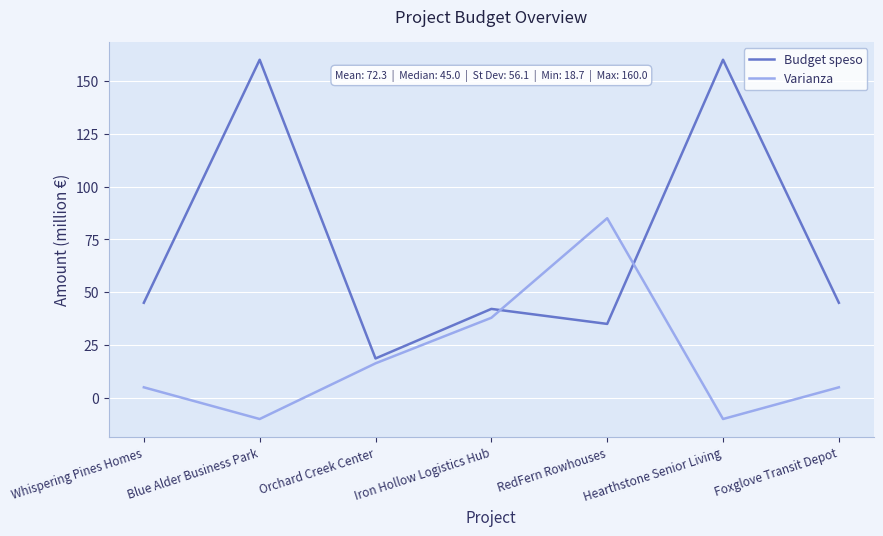

The value of Varianza at Hearthstone Senior Living is -10.0. True or false?

True